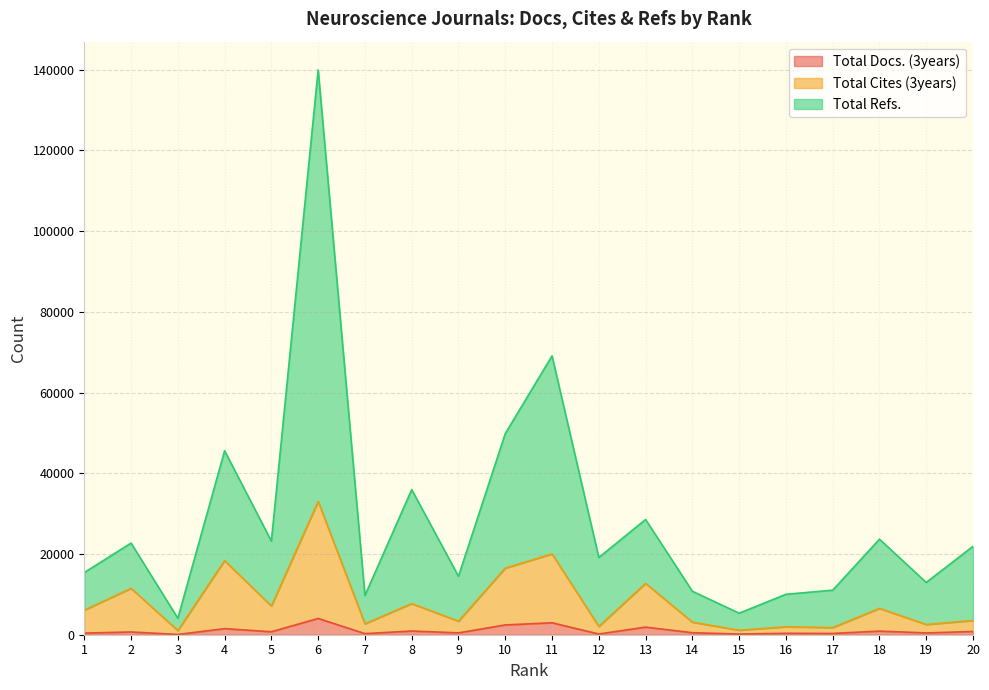

True or false: Total Cites (3years) and Total Refs. intersect in this chart.

False